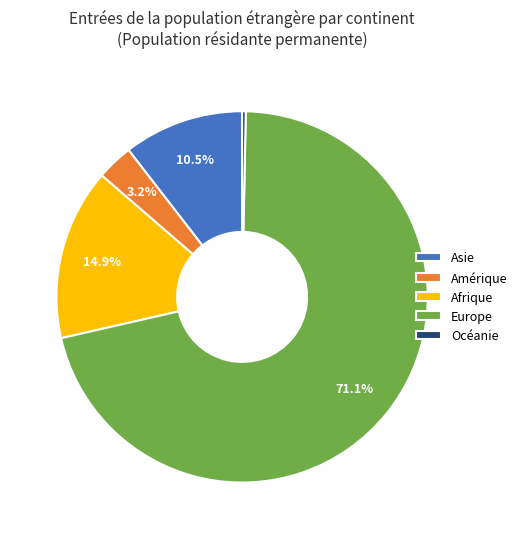

Does Europe account for over 50% of the chart?

Yes